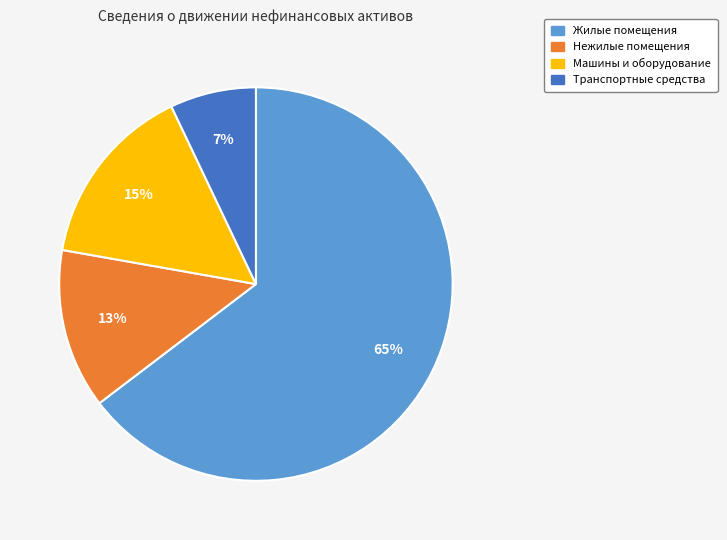

How many slices are in this pie chart?

4